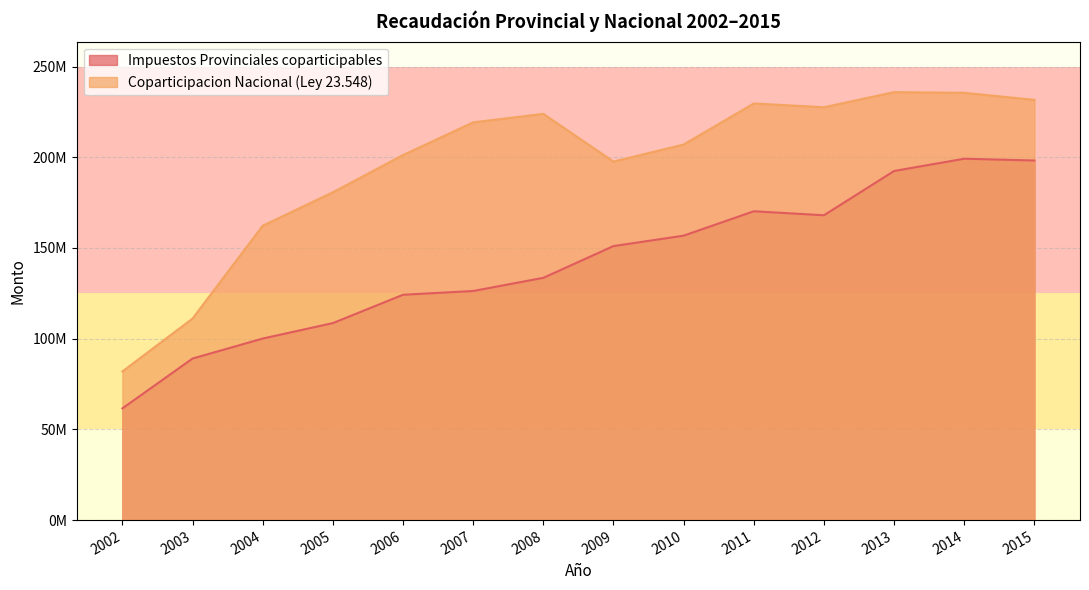

Is it true that Coparticipacion Nacional (Ley 23.548) equals 180688653.1 at 2005?

True